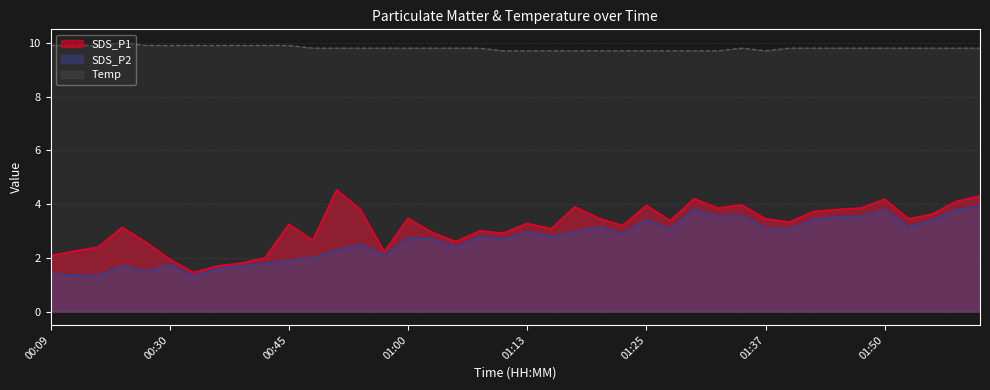

What is the difference between the Temp values at 01:13 and 01:00?

0.1